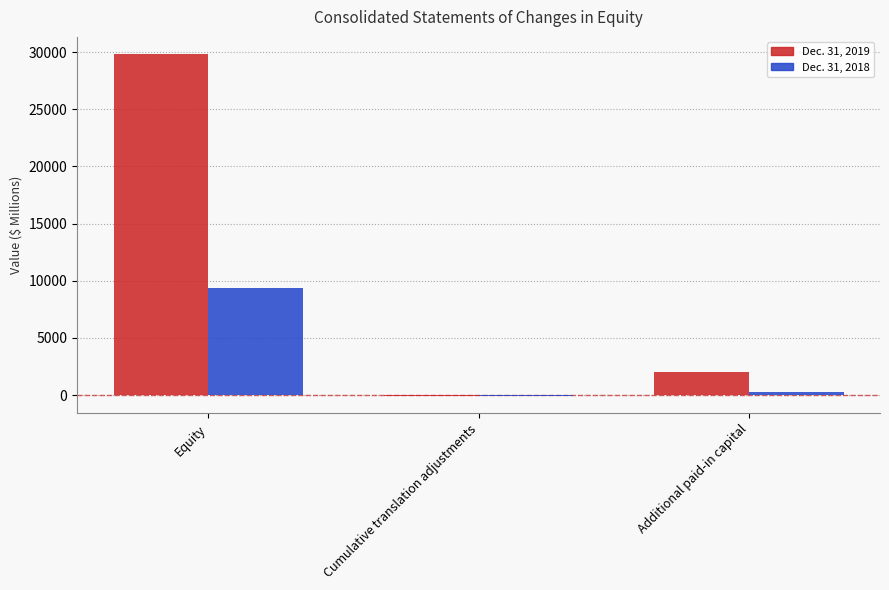

Reading left to right, what are all the values shown in this chart?

Dec. 31, 2019: Equity=29827	Cumulative translation adjustments=-88	Additional paid-in capital=2007
Dec. 31, 2018: Equity=9385	Cumulative translation adjustments=-82	Additional paid-in capital=283